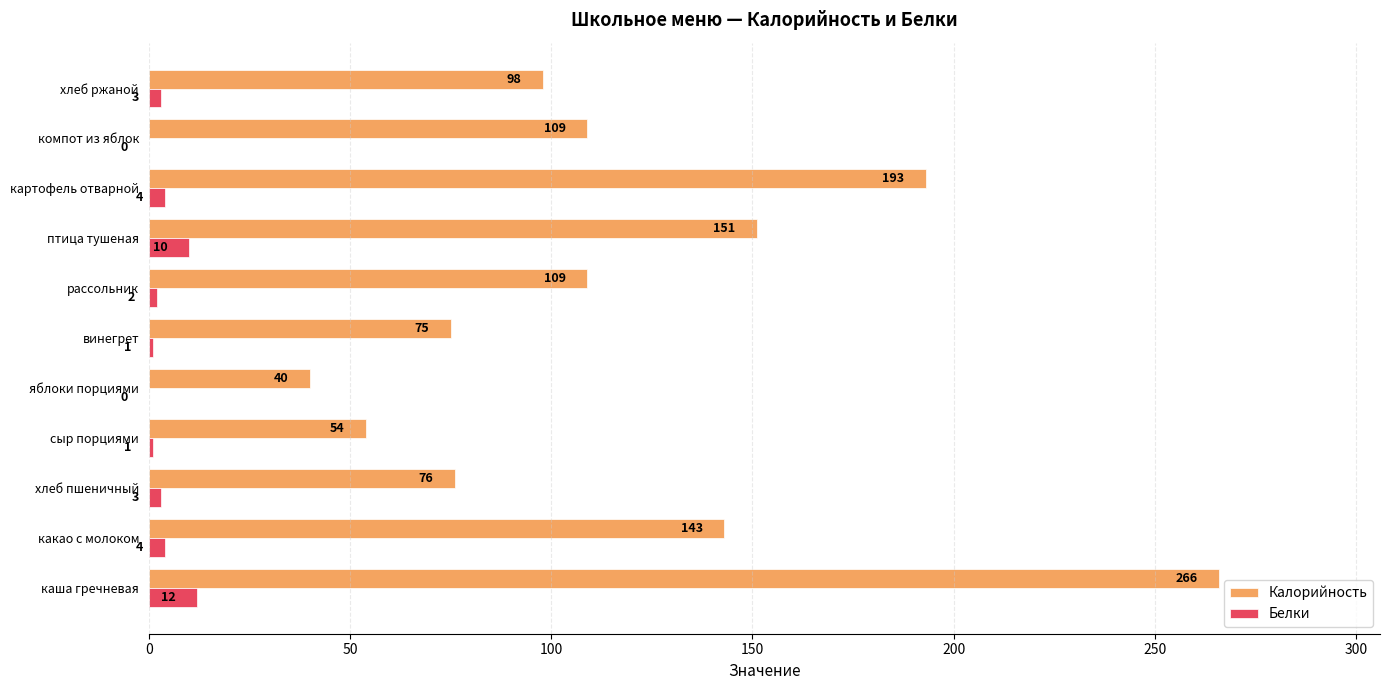

What is the sum of all Калорийность values?

1314